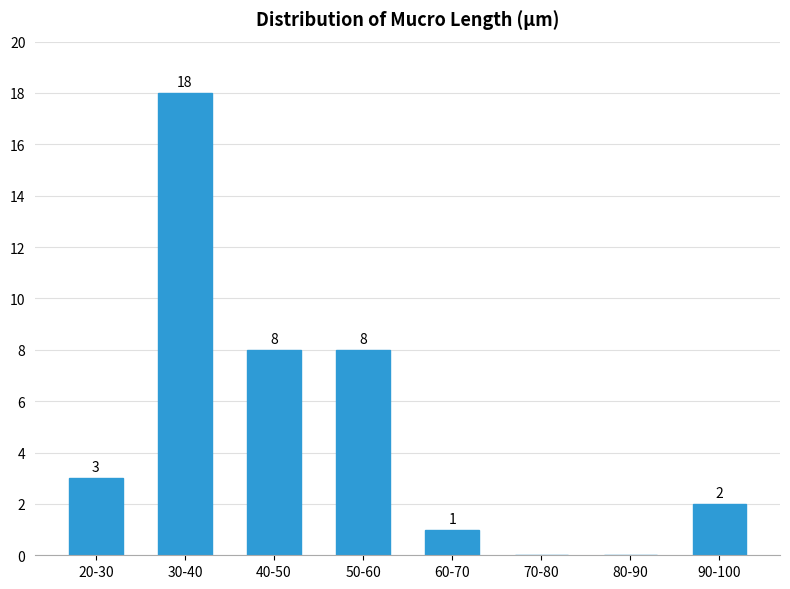

Reading left to right, list all the values displayed in this chart.

20-30=3	30-40=18	40-50=8	50-60=8	60-70=1	70-80=0	80-90=0	90-100=2